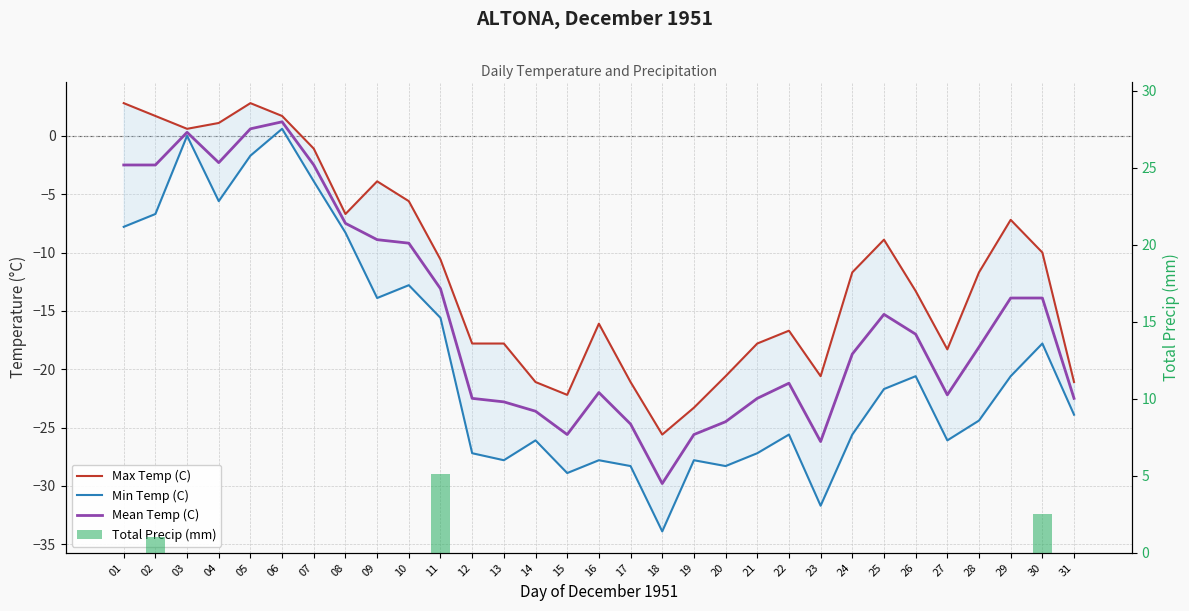

What is the difference between the maximum and minimum values in the Max Temp (C) series?

28.4